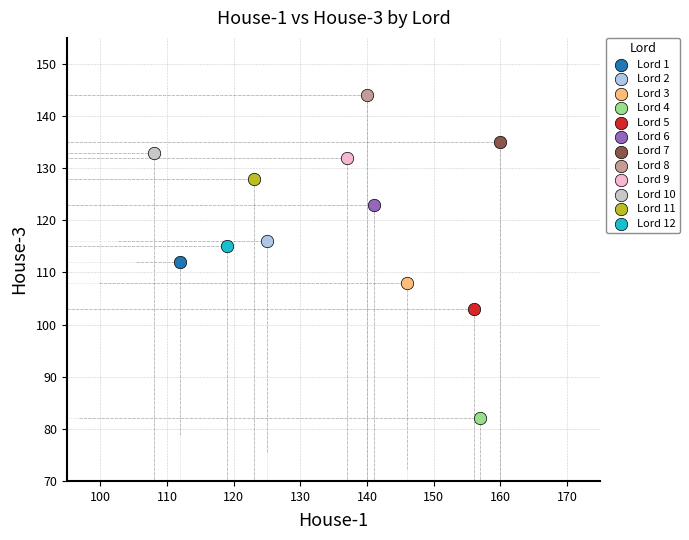

Which series contains the lowest Y value?

Lord 4